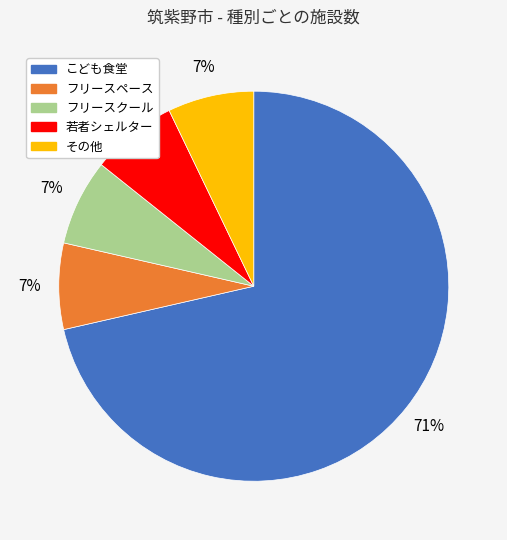

To the nearest percent, what percentage of the pie is その他?

7%